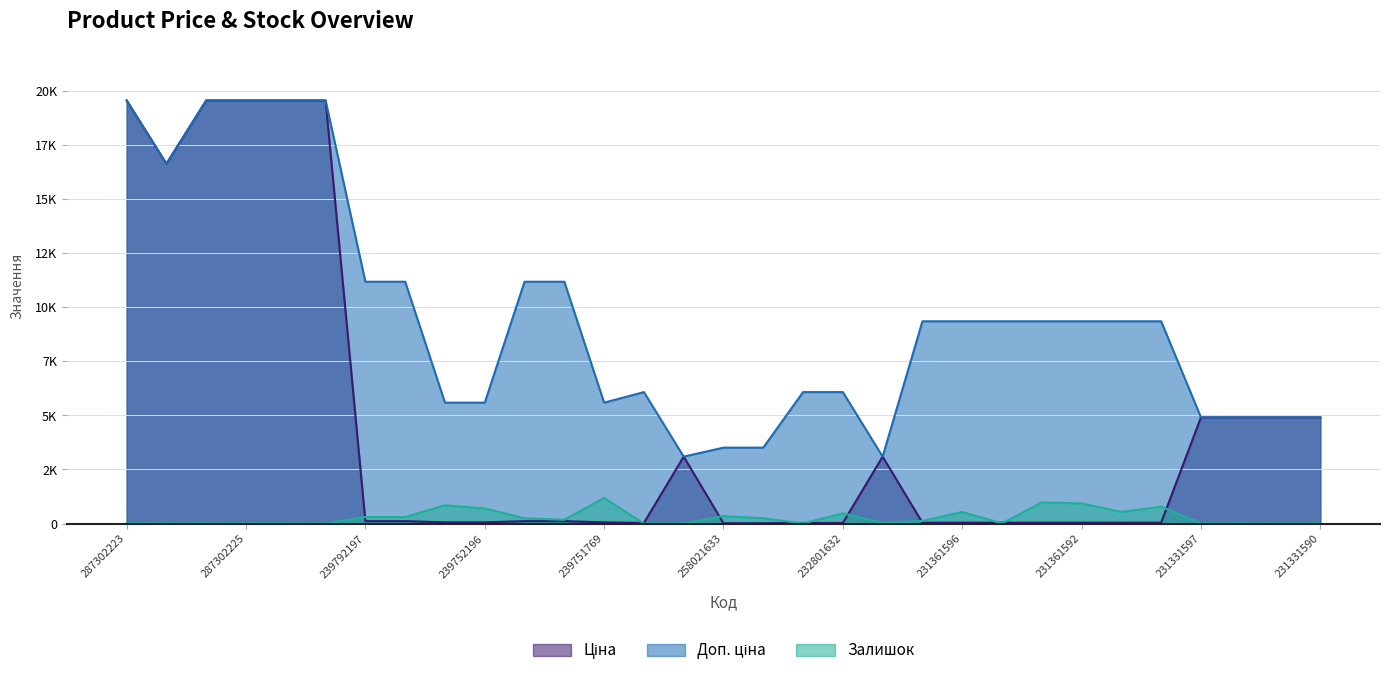

Is it true that Залишок equals 6.0 at 287292222?

True